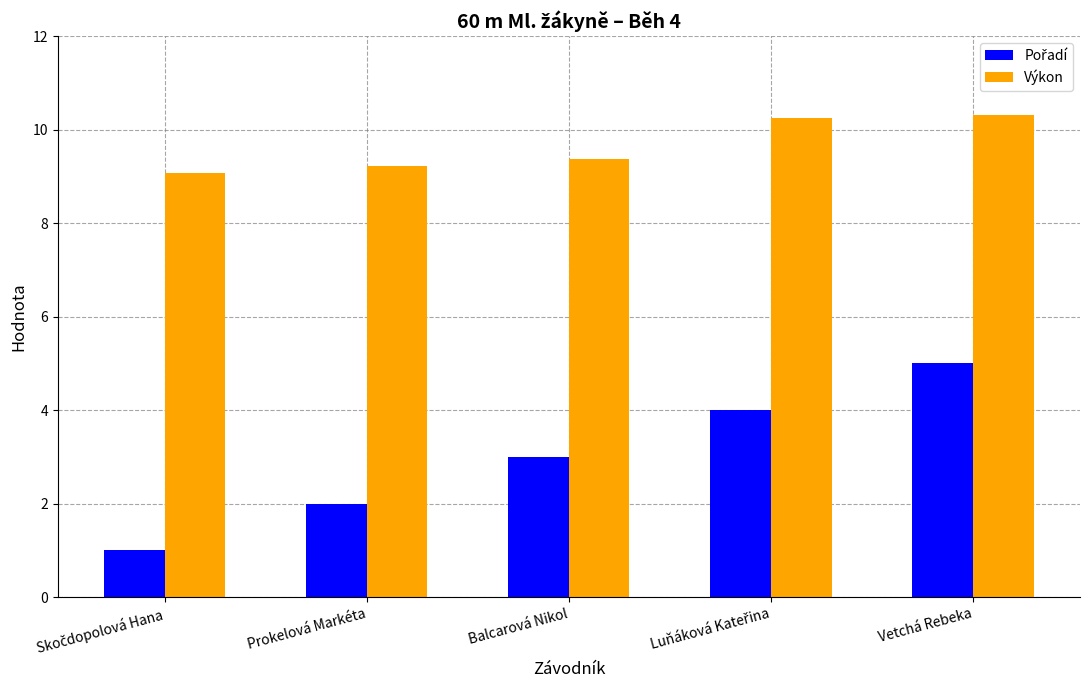

Which series has the largest total across all categories?

Výkon